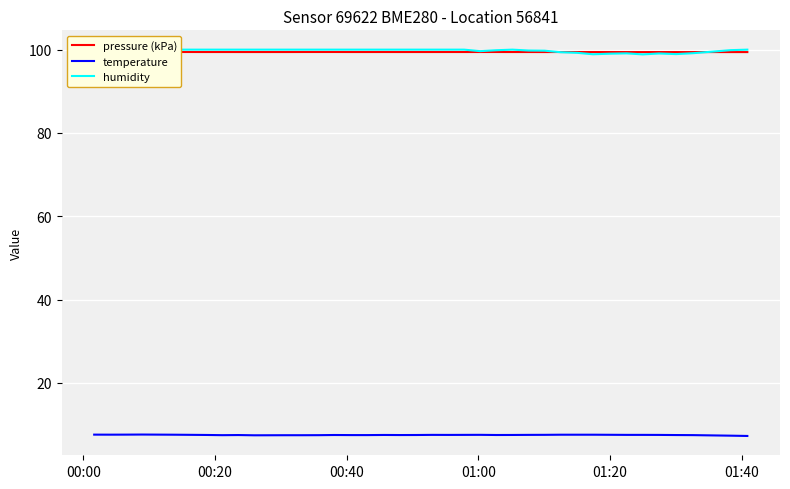

Reading left to right, extract all data points from this chart.

pressure (kPa): 99.4	99.4	99.4	99.4	99.4	99.4	99.4	99.4	99.4	99.4	99.4	99.4	99.4	99.4	99.4	99.4	99.4	99.4	99.4	99.4	99.4	99.4	99.4	99.4	99.4	99.4	99.4	99.4	99.4	99.4	99.4	99.4	99.4	99.4	99.4	99.4	99.4	99.4	99.4	99.4
temperature: 7.6	7.6	7.6	7.6	7.6	7.5	7.5	7.5	7.4	7.5	7.4	7.4	7.4	7.4	7.4	7.5	7.5	7.5	7.5	7.5	7.5	7.5	7.5	7.5	7.5	7.5	7.5	7.5	7.5	7.5	7.5	7.5	7.5	7.5	7.5	7.5	7.5	7.5	7.3	7.2
humidity: 100.0	100.0	100.0	100.0	100.0	100.0	100.0	100.0	100.0	100.0	100.0	100.0	100.0	100.0	100.0	100.0	100.0	100.0	100.0	100.0	100.0	100.0	100.0	100.0	99.6	99.9	100.0	99.8	99.8	99.4	99.2	98.9	99.0	99.1	98.9	99.1	98.9	99.2	99.9	100.0